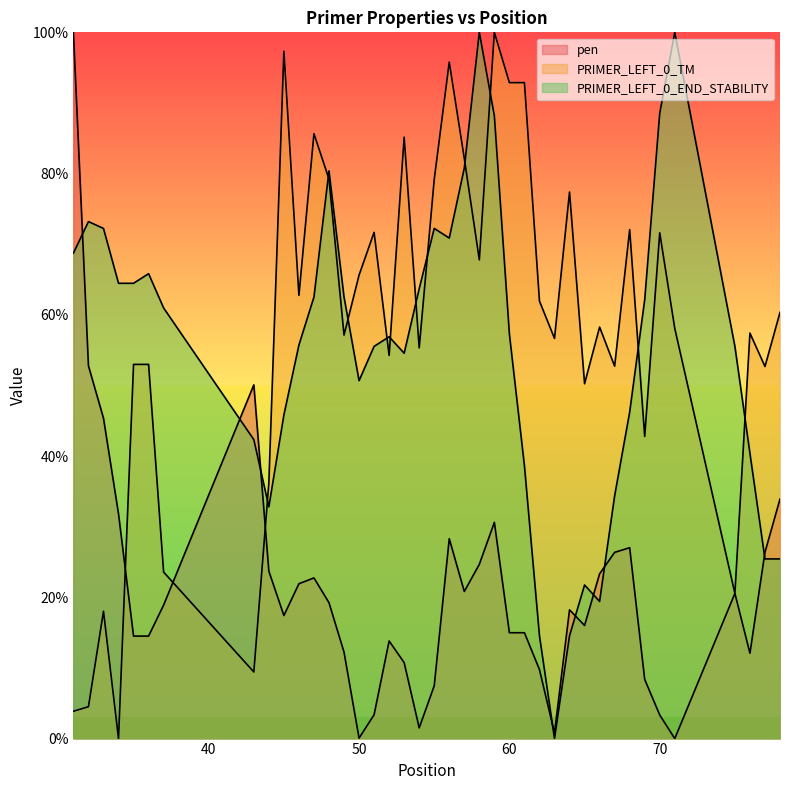

Rank the categories by PRIMER_LEFT_0_TM value from lowest to highest.

34, 31, 32, 43, 33, 75, 37, 44, 69, 65, 77, 67, 35, 36, 52, 54, 63, 49, 76, 71, 66, 78, 62, 46, 50, 58, 70, 51, 68, 64, 55, 48, 57, 53, 47, 60, 61, 56, 45, 59